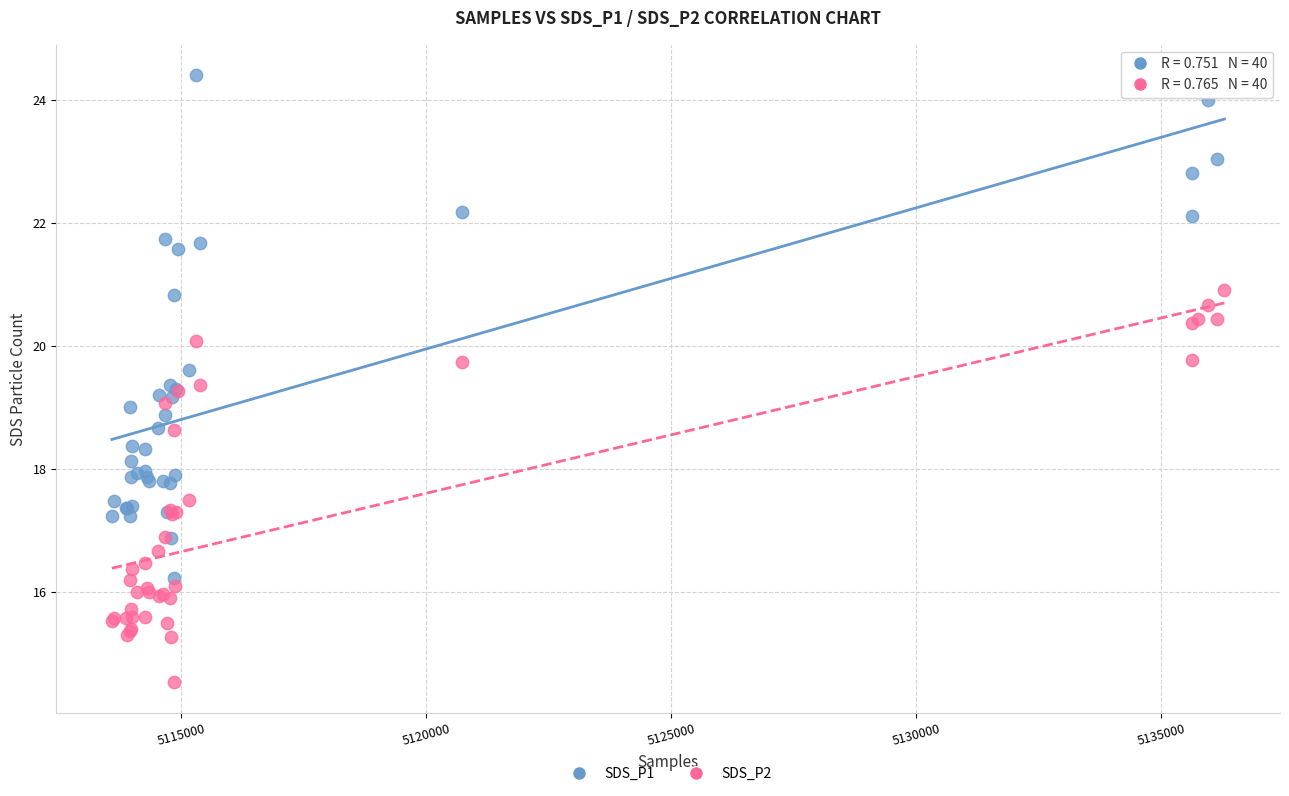

Which series contains the lowest Y value?

SDS_P2